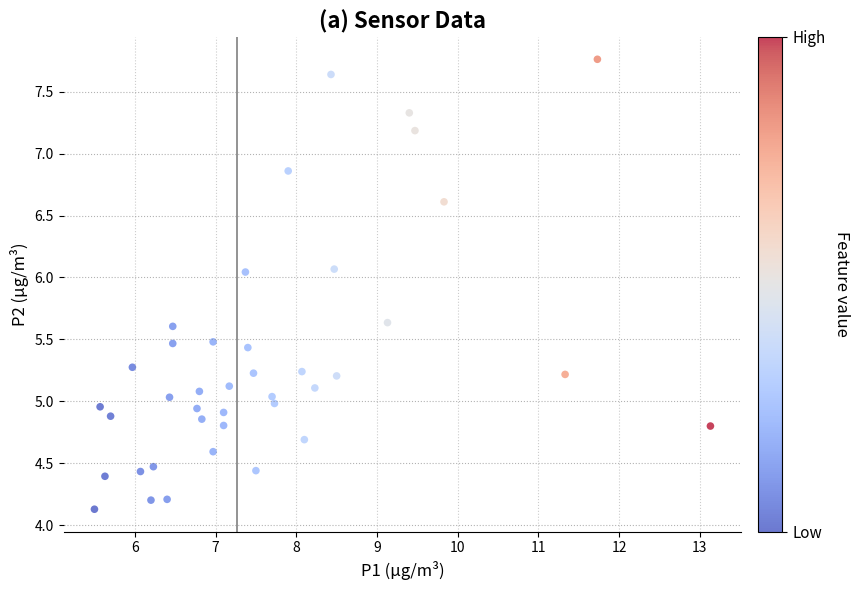

What is the range of Y values (max minus min)?

3.6